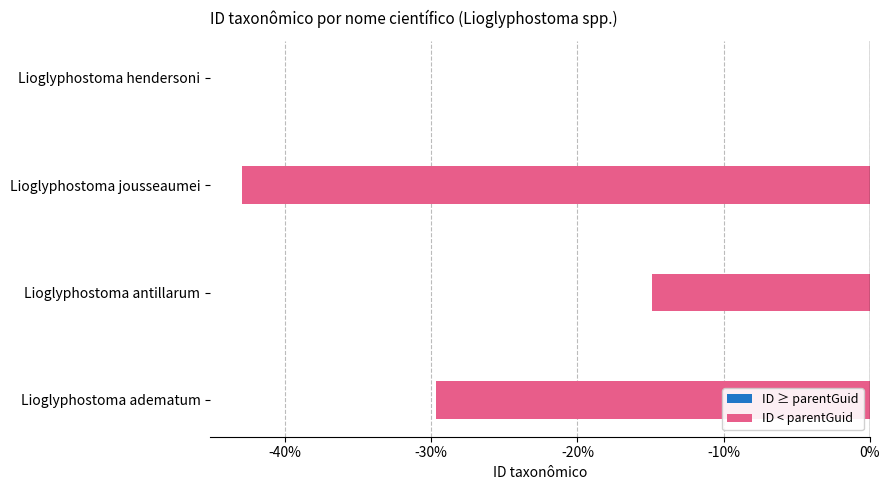

Between Lioglyphostoma antillarum and Lioglyphostoma hendersoni, which is larger?

Lioglyphostoma hendersoni